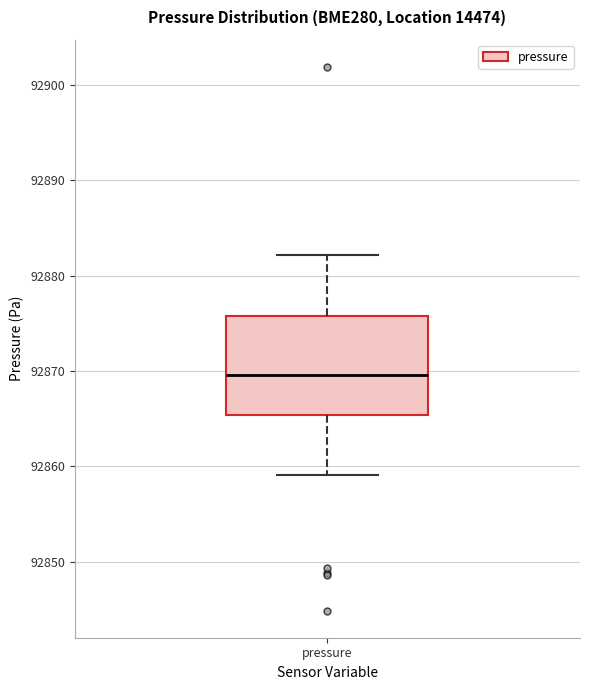

Where is the lower edge of the box for pressure on the y-axis? The values are not printed on the chart, so give them approximately, as read against the axis.

92865